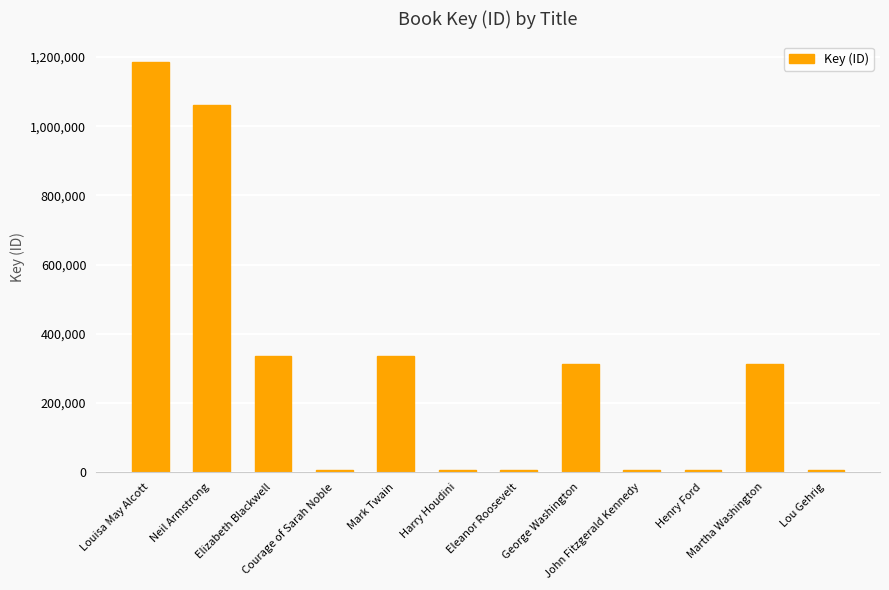

What is the maximum value shown in the chart?

1186153